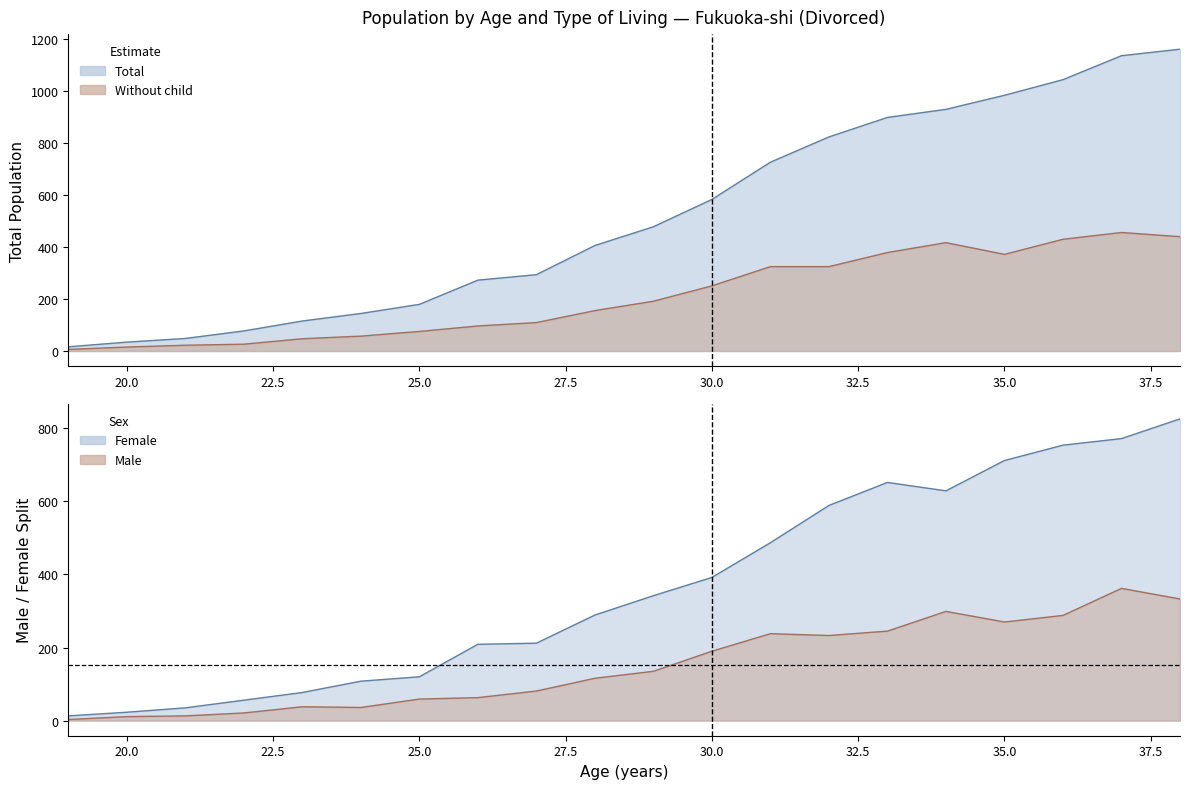

Reading left to right, extract all data points from this chart.

Total_Both: 19=16	20=34	21=48	22=77	23=115	24=144	25=179	26=272	27=293	28=405	29=477	30=582	31=725	32=822	33=897	34=928	35=982	36=1042	37=1134	38=1159
Living_without_child_Both: 19=6	20=15	21=22	22=26	23=47	24=57	25=75	26=96	27=109	28=155	29=191	30=250	31=324	32=324	33=378	34=416	35=371	36=429	37=455	38=439
Living_with_child_Both: 19=13	20=23	21=35	22=56	23=77	24=108	25=120	26=209	27=212	28=289	29=342	30=392	31=487	32=589	33=652	34=629	35=712	36=754	37=772	38=826
Total_Male: 19=3	20=11	21=13	22=21	23=38	24=36	25=59	26=63	27=81	28=116	29=135	30=190	31=238	32=233	33=245	34=299	35=270	36=288	37=362	38=333